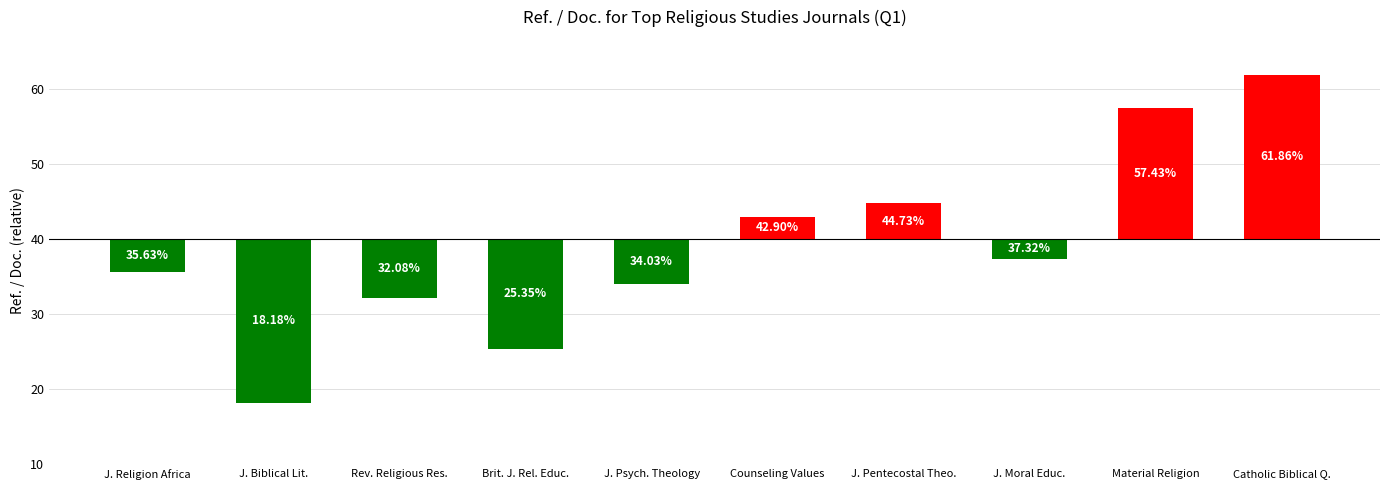

Are the bars horizontal?

No